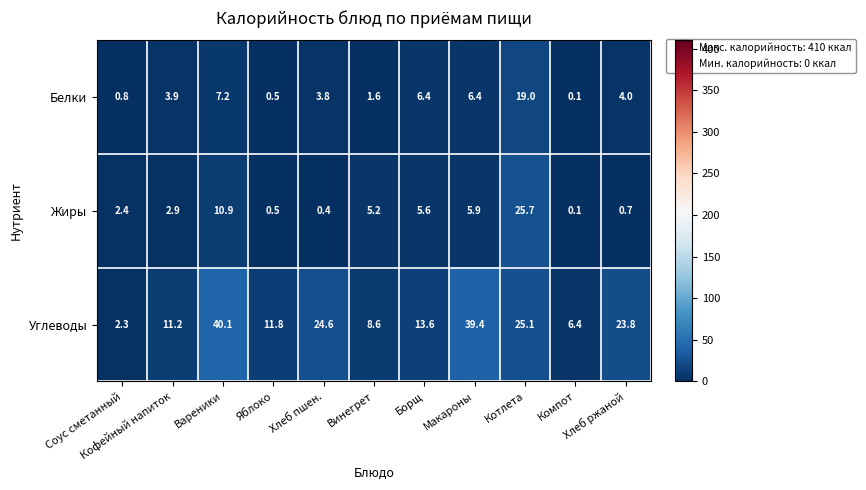

What is the difference between the maximum and minimum values in the Белки series?

18.9